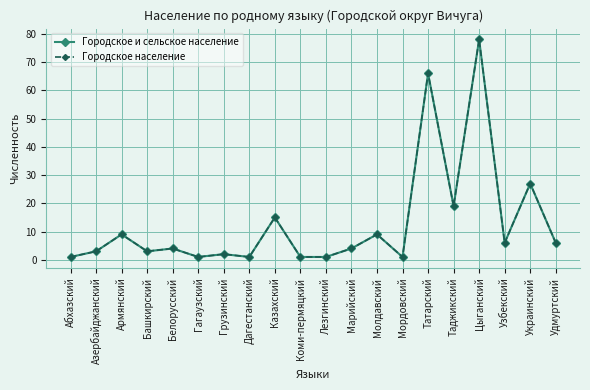

Reading left to right, list all the values displayed in this chart.

Городское и сельское население: 1	3	9	3	4	1	2	1	15	1	1	4	9	1	66	19	78	6	27	6
Городское население: 1	3	9	3	4	1	2	1	15	1	1	4	9	1	66	19	78	6	27	6